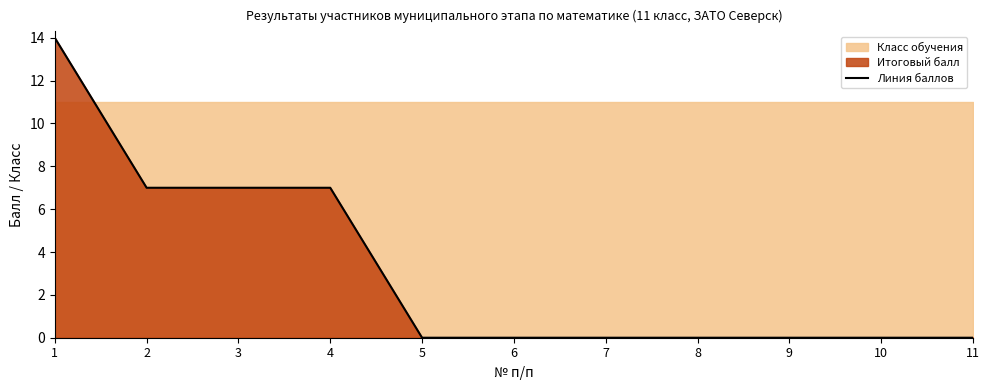

What is the change in value from 3 to 5?

-7